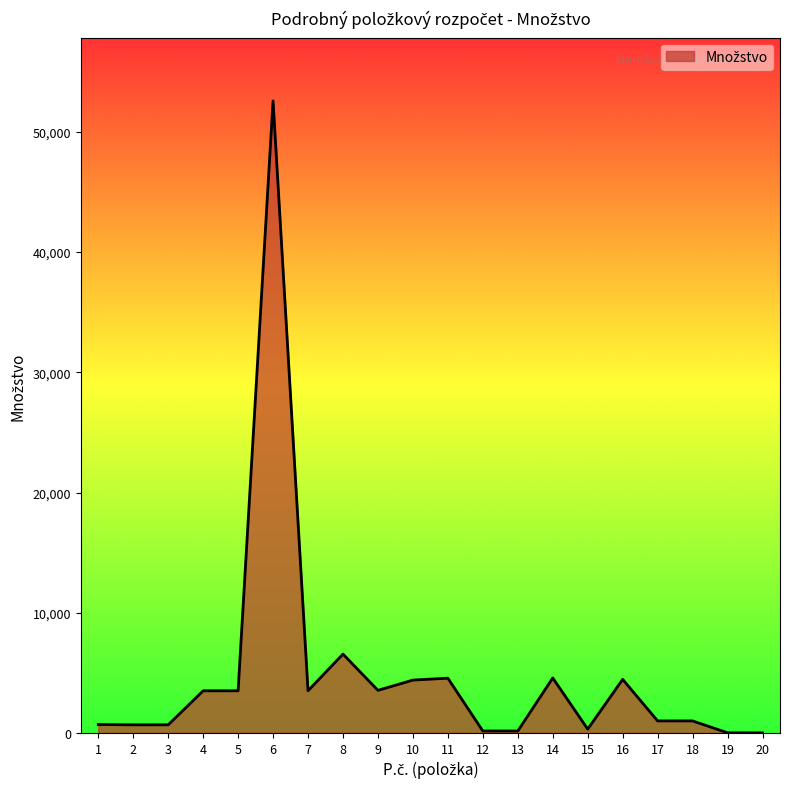

What is the difference between the maximum and minimum values?

52573.1